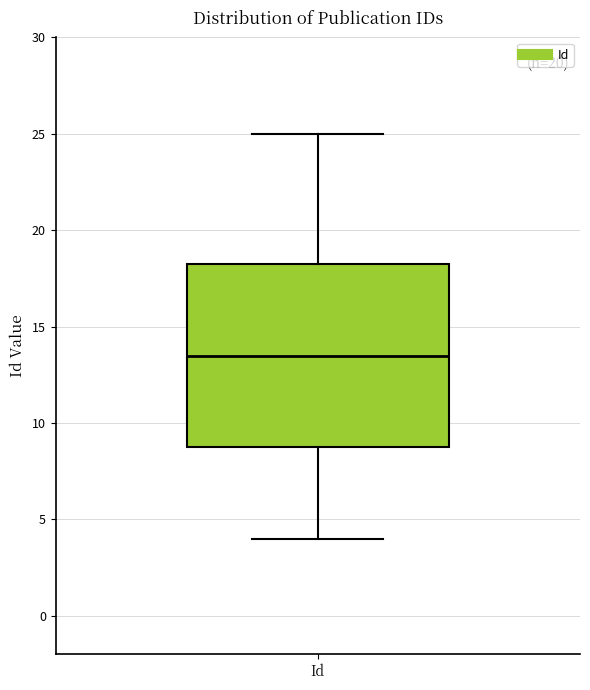

Where does the lower whisker of the box for Id end on the y-axis? The values are not printed on the chart, so give them approximately, as read against the axis.

4.0